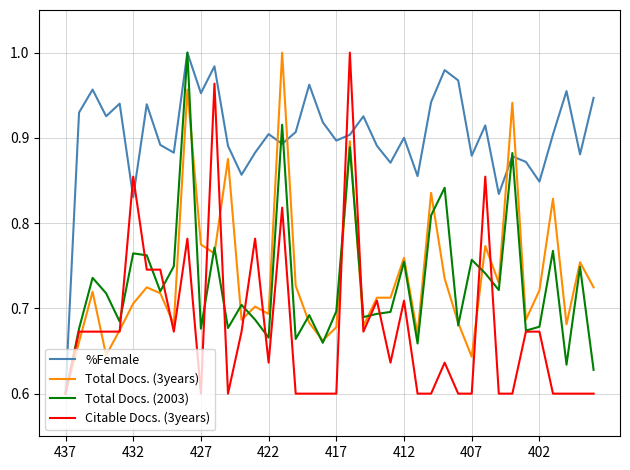

What is the difference between the second highest and minimum values in the Citable Docs. (3years) series?

0.4